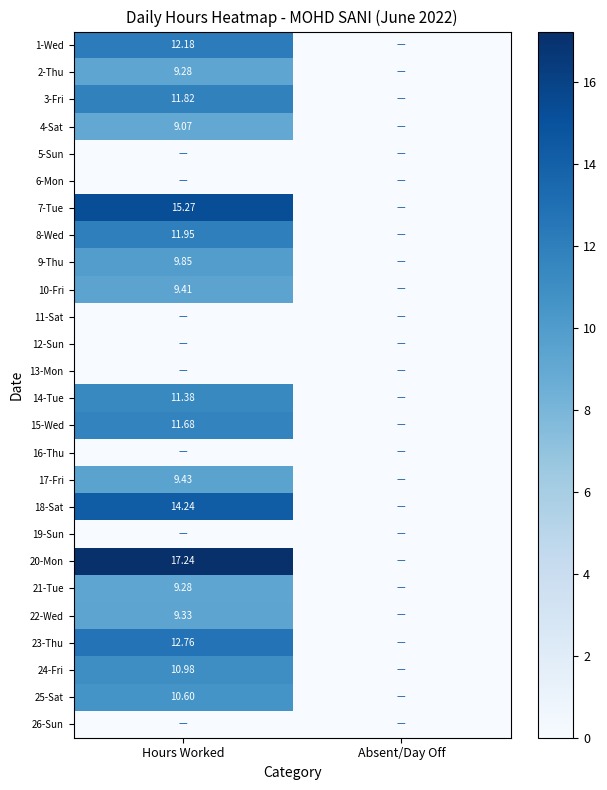

At which label does 14-Tue reach its minimum?

Absent/Day Off